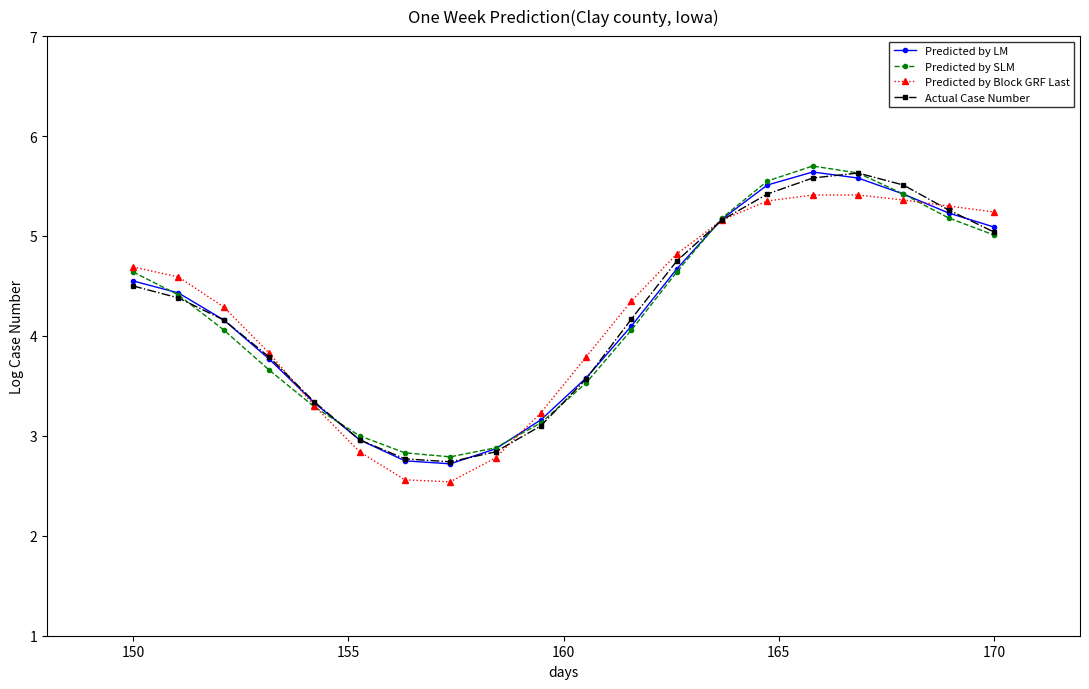

What is the value of the Predicted by SLM point at the 11th from the left?

3.5